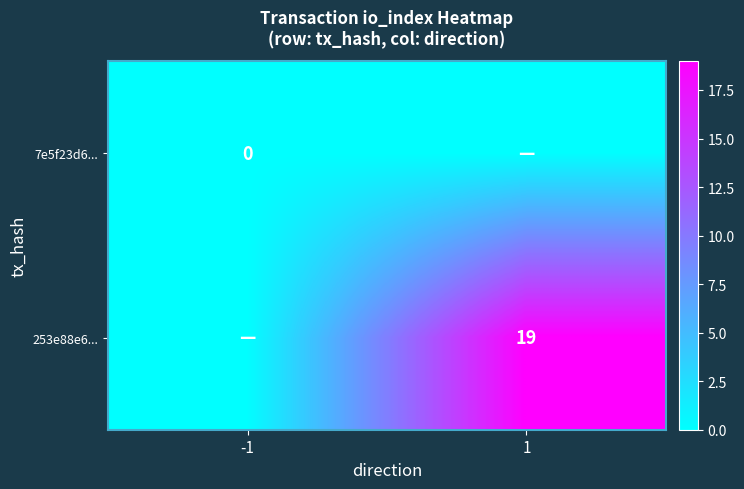

Is it true that 253e88e6... equals 19 at 1?

True